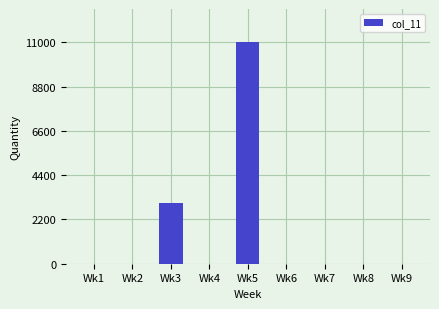

Does the chart contain stacked bars?

No